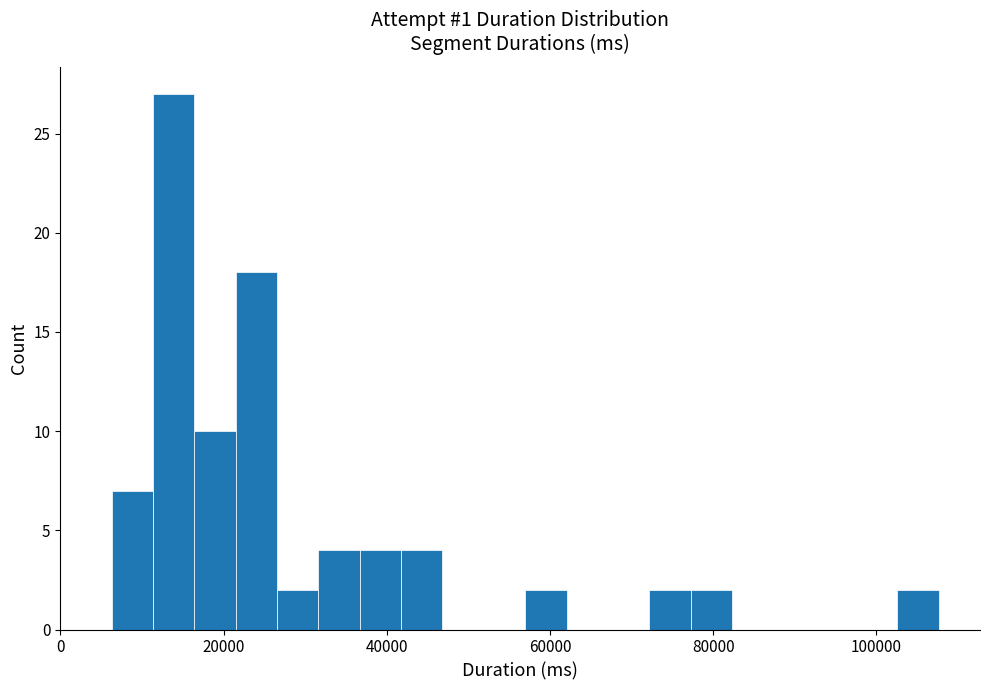

Read against the x-axis, roughly where is the centre of the tallest bar?

14000